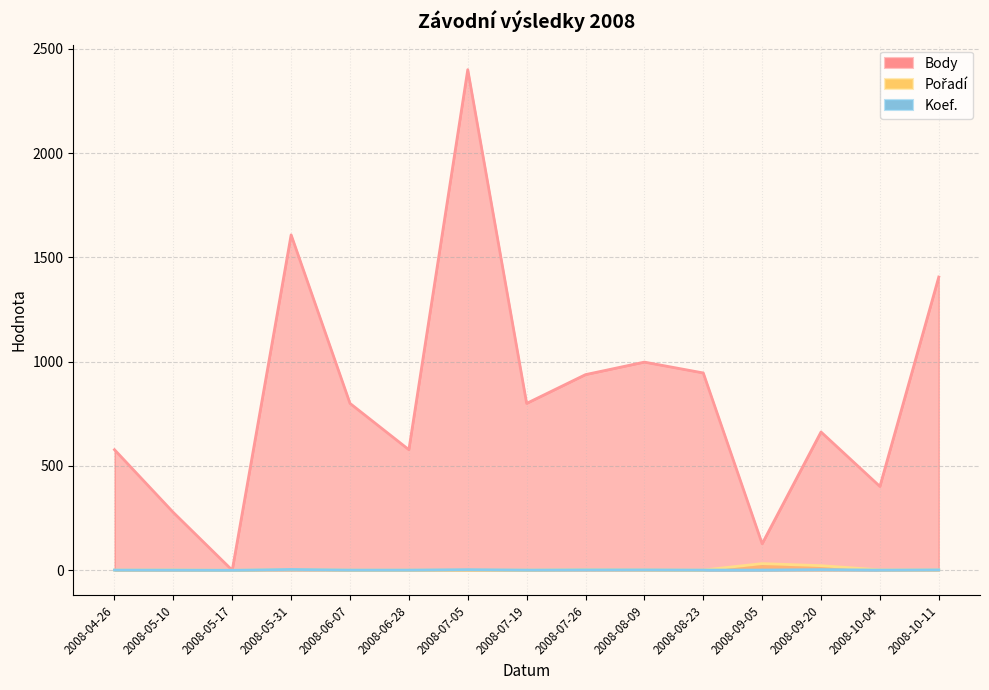

What is the value of the Body point at the 10th from the left?

998